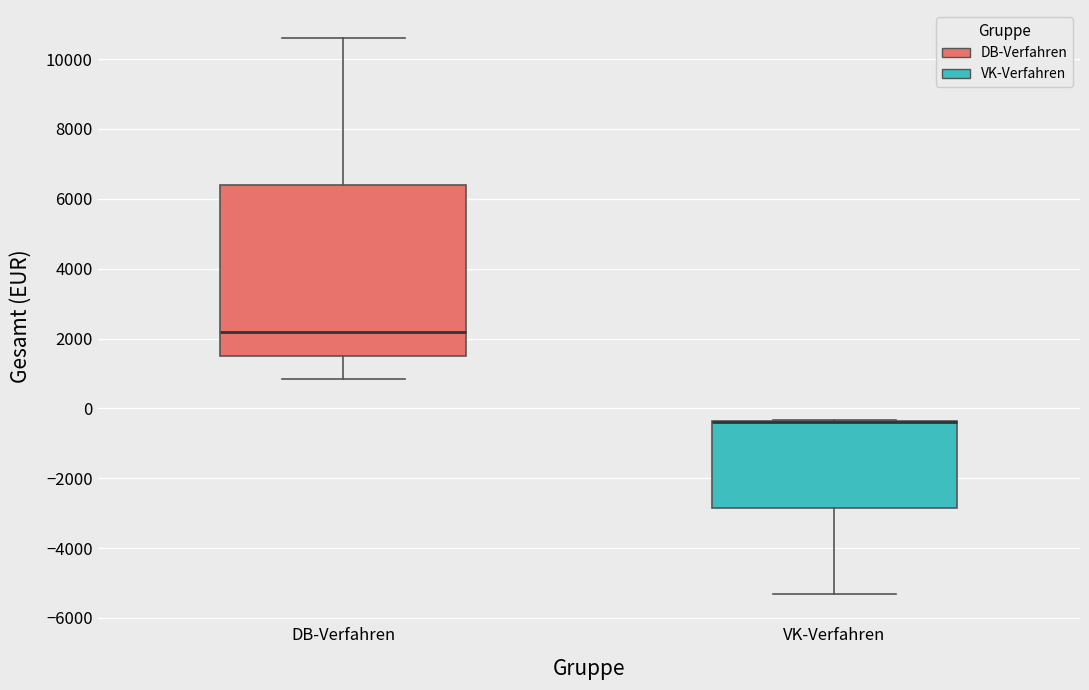

Reading left to right, read every box against the y-axis: the position of its median line, the range the box covers, and the ends of its whiskers. The values are not printed on the chart, so give them approximately, as read against the axis.

DB-Verfahren: median 2200, box 1600 to 6400, whiskers 800 to 10600
VK-Verfahren: median -400 (drawn on the box's upper edge), box -2800 to -400, whiskers -5400 to -400